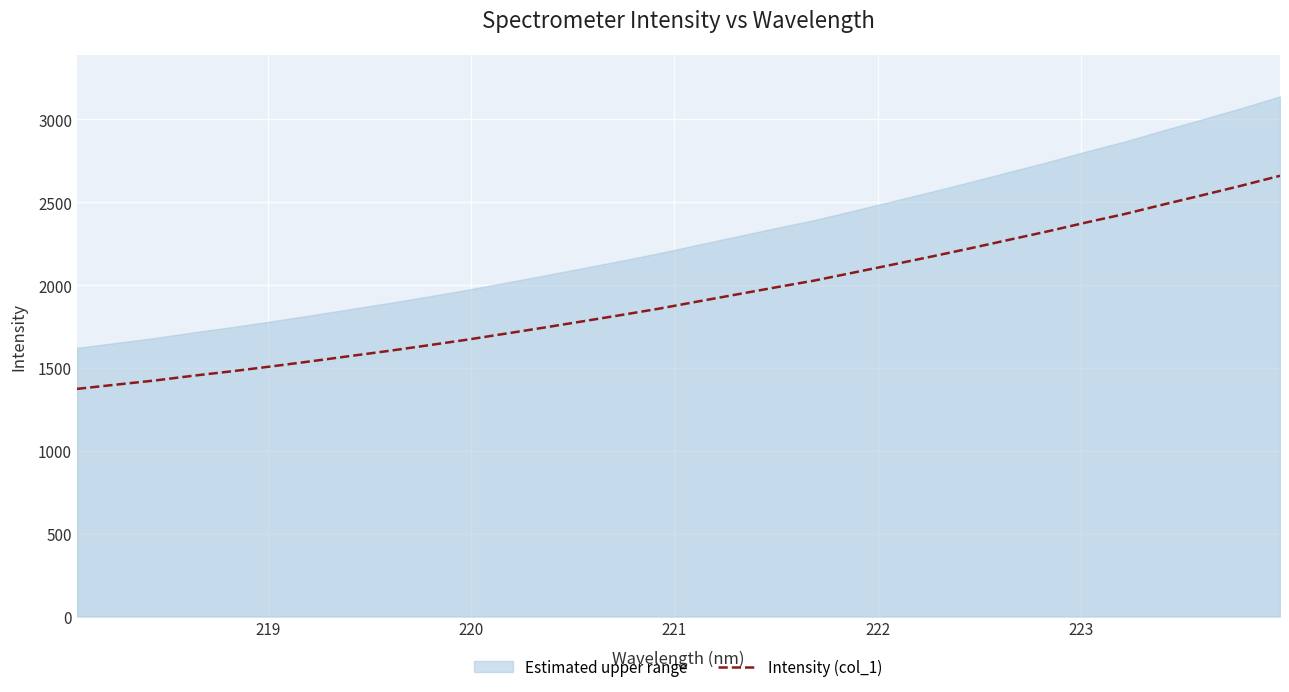

What is the value of the 22nd point from the left?

2123.7